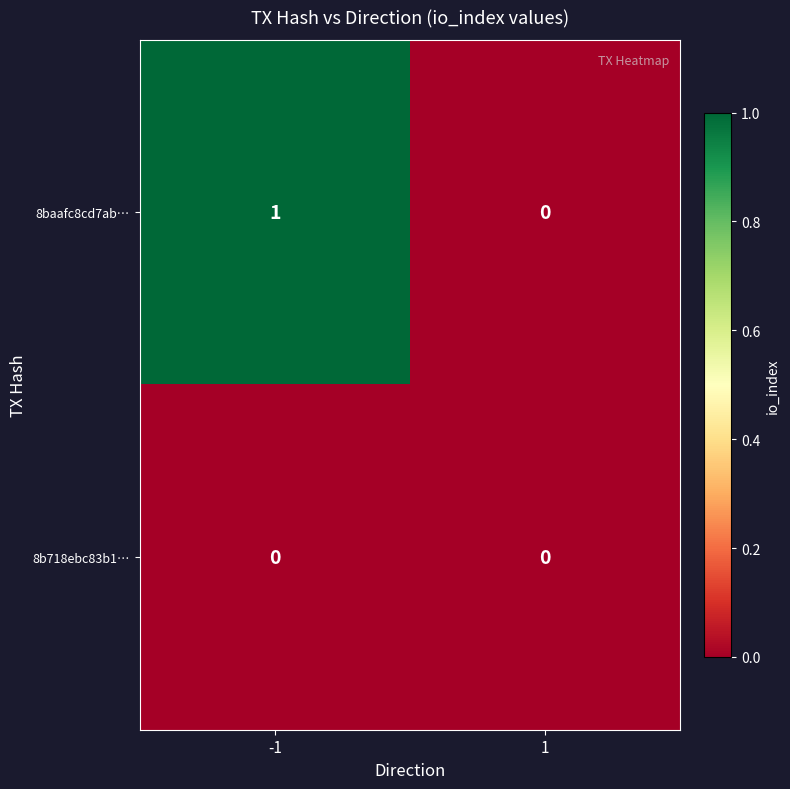

What is the spread (max minus min) of values at -1?

1